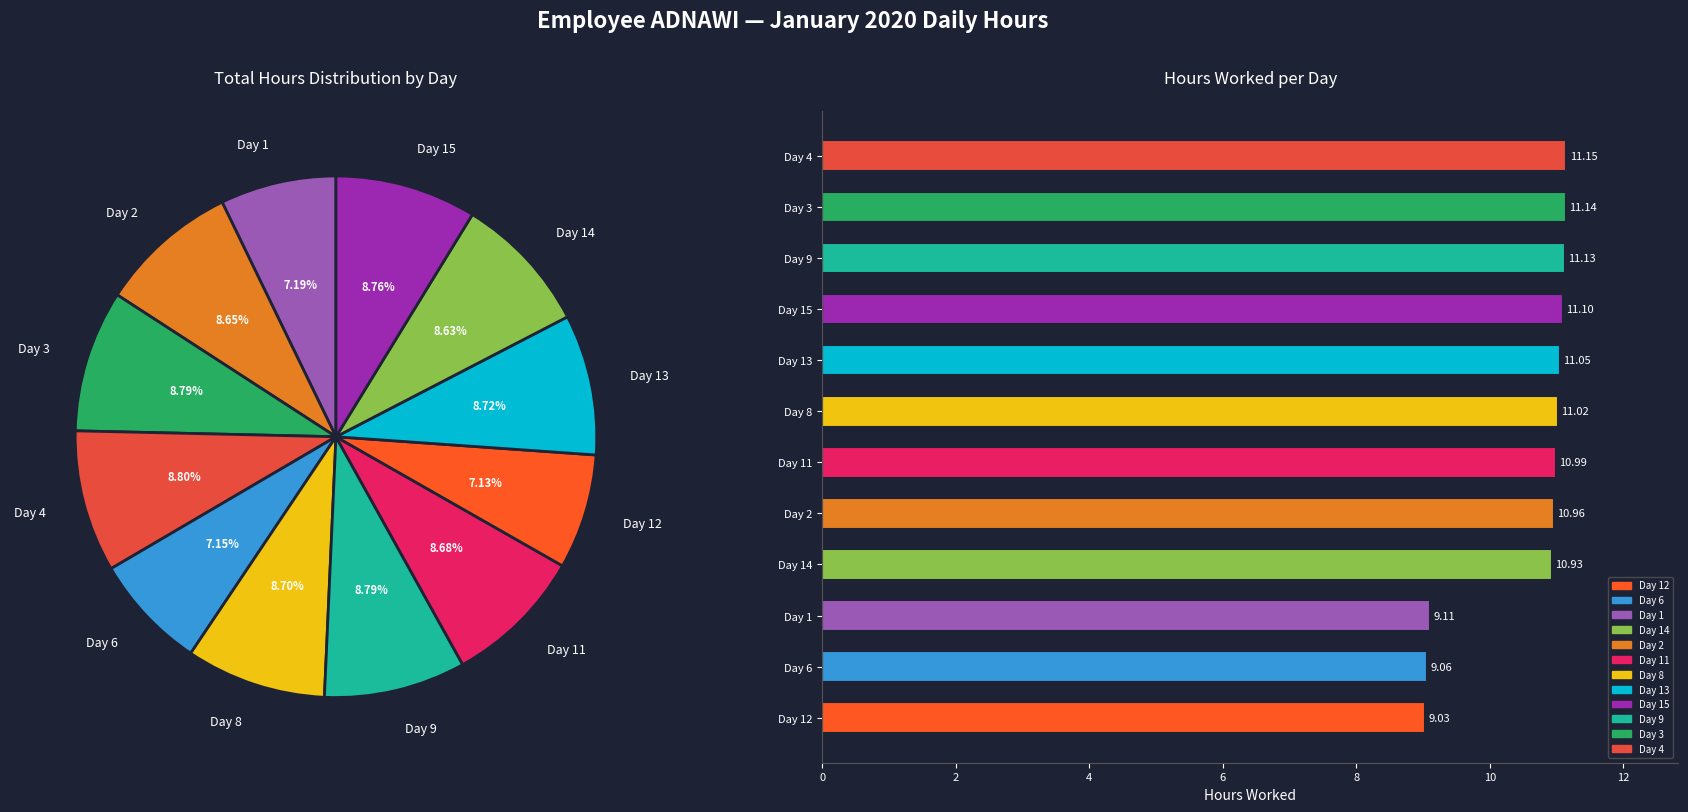

To the nearest percent, what is the difference between the largest and smallest slice percentages?

2%